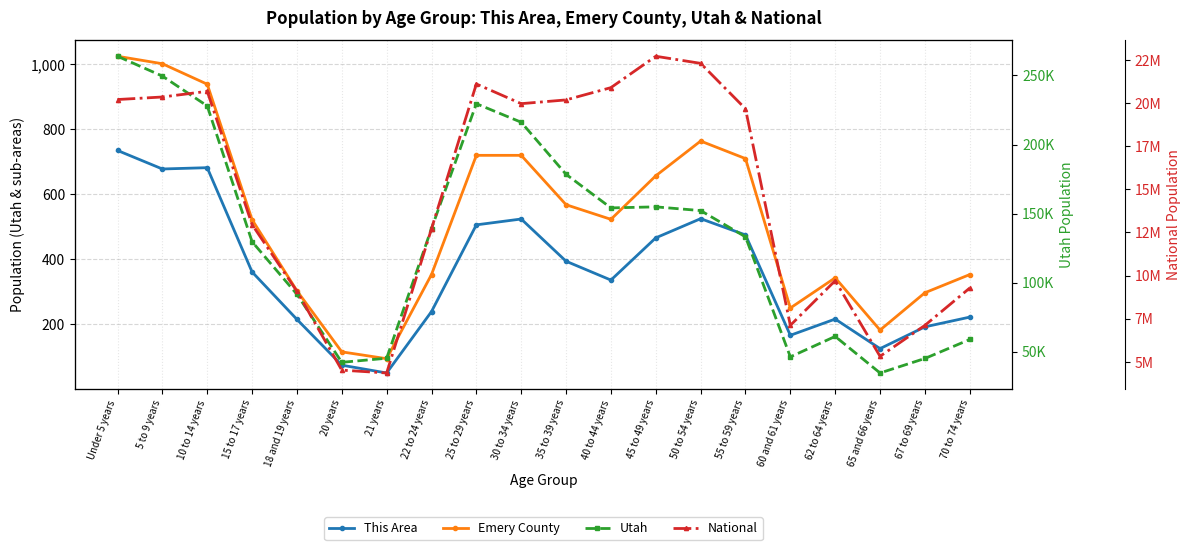

At which label does Emery County first exceed 523?

Under 5 years